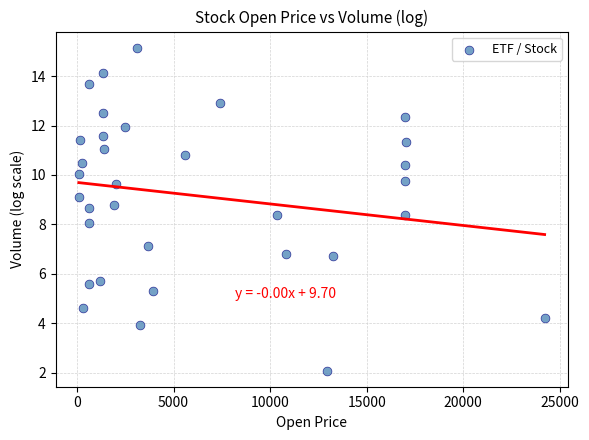

What is the range of Y values (max minus min)?

13.1